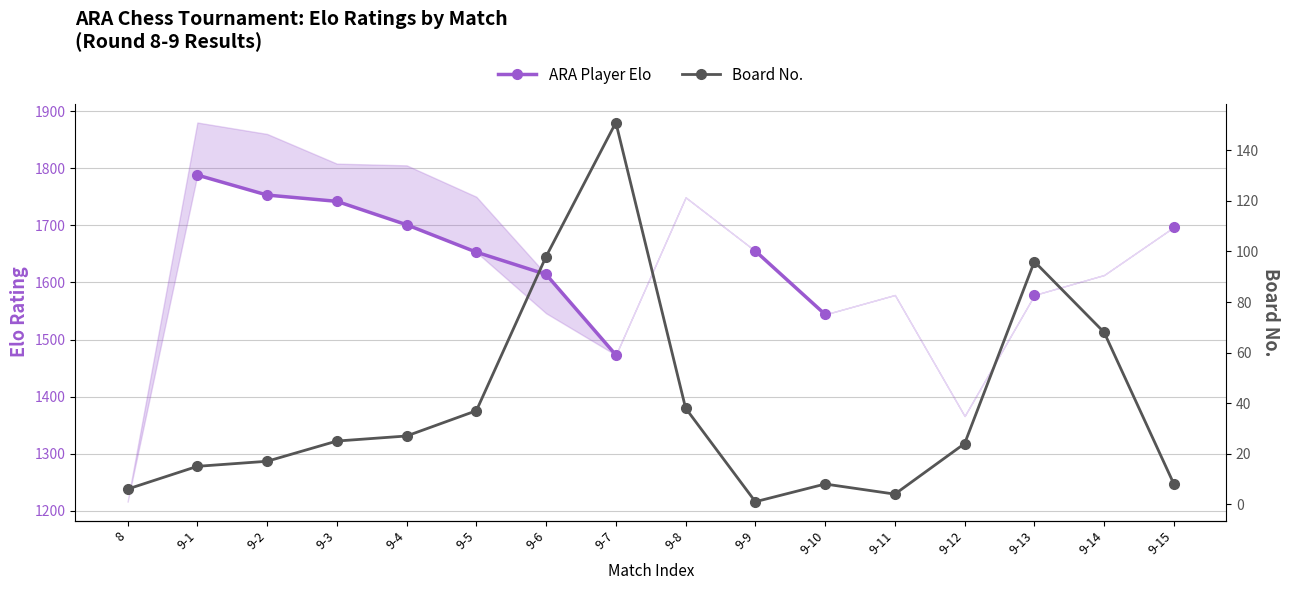

The Board No. series shows 19.6 at 9-8. True or false?

False